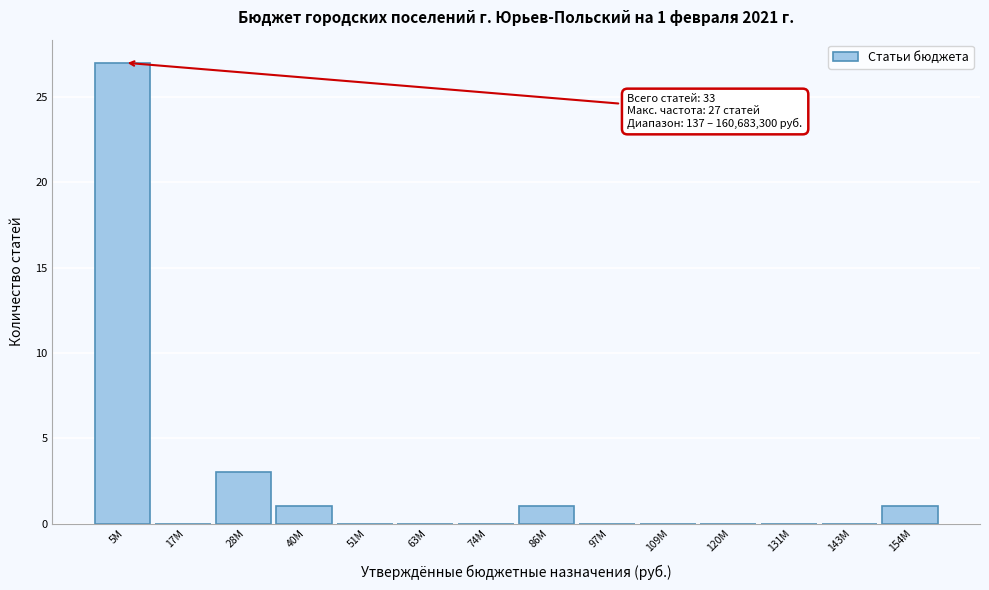

Reading left to right, what are all the values shown in this chart?

5M=27	17M=0	28M=3	40M=1	51M=0	63M=0	74M=0	86M=1	97M=0	109M=0	120M=0	131M=0	143M=0	154M=1